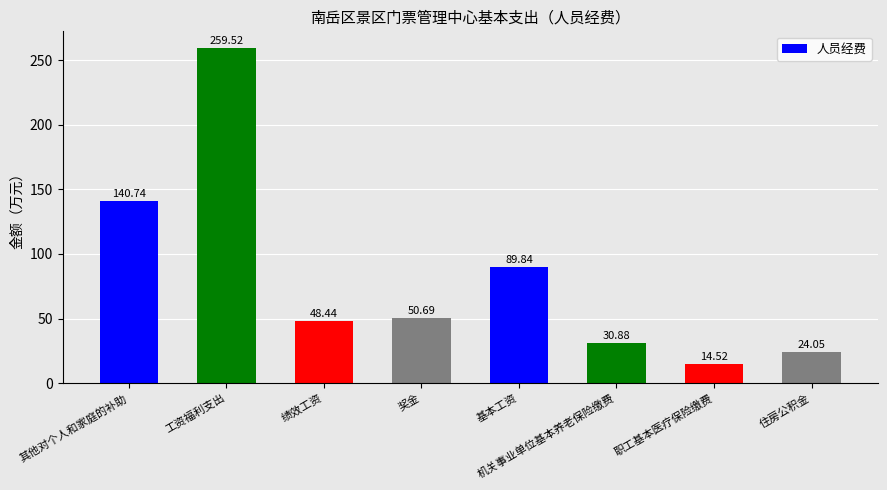

Rank the categories by value from highest to lowest.

工资福利支出, 其他对个人和家庭的补助, 基本工资, 奖金, 绩效工资, 机关事业单位基本养老保险缴费, 住房公积金, 职工基本医疗保险缴费